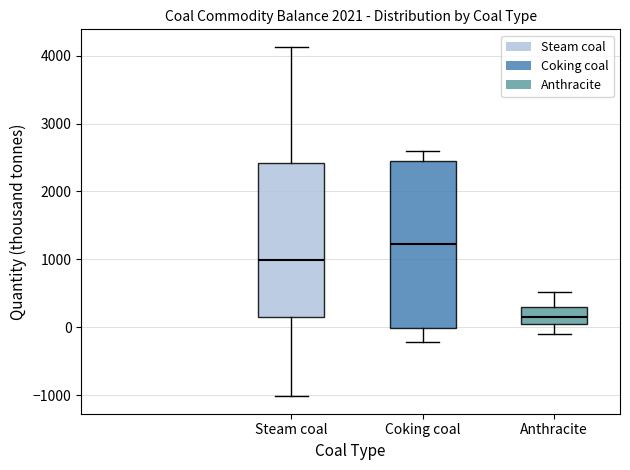

Reading left to right, transcribe this box plot: for each box, give where its median line is, the range the box spans, and where its two whiskers end, as read against the y-axis. The values are not printed on the chart, so give them approximately, as read against the axis.

Steam coal: median 1000, box 100 to 2400, whiskers -1000 to 4100
Coking coal: median 1200, box 0 to 2400, whiskers -200 to 2600
Anthracite: median 100, box 0 to 300, whiskers -100 to 500